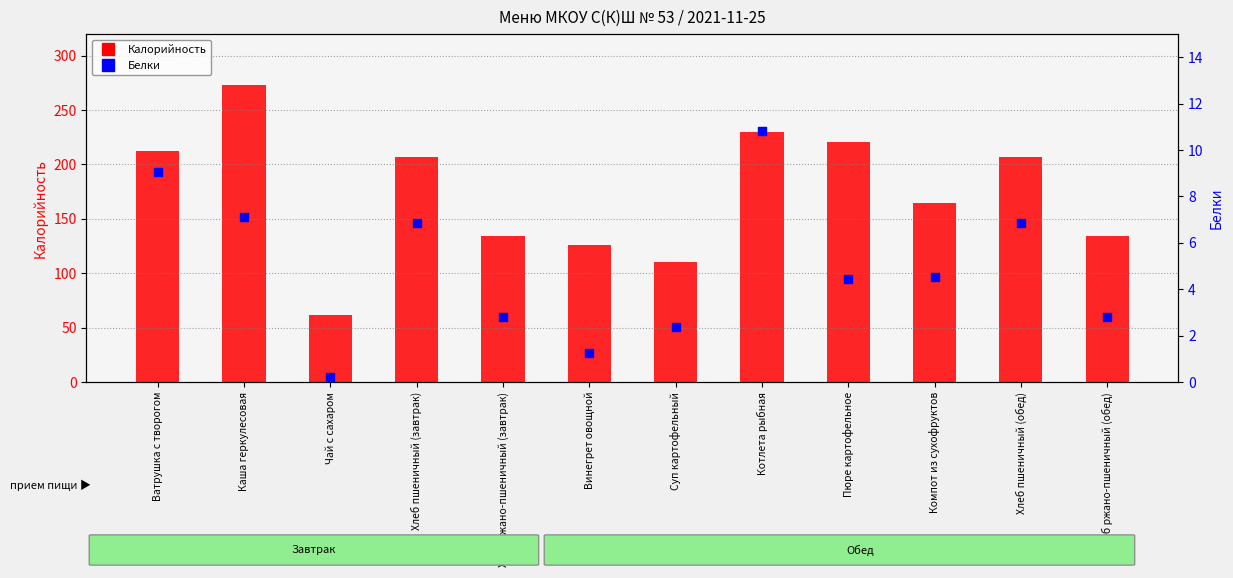

At how many categories does at least one series exceed 32?

12